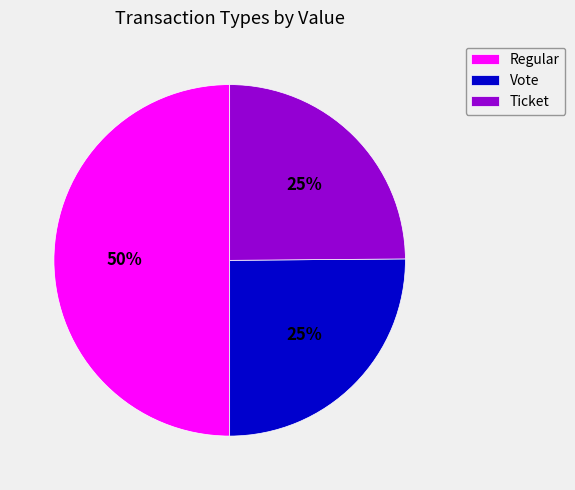

What percentage is the Ticket slice, to the nearest percent?

25%